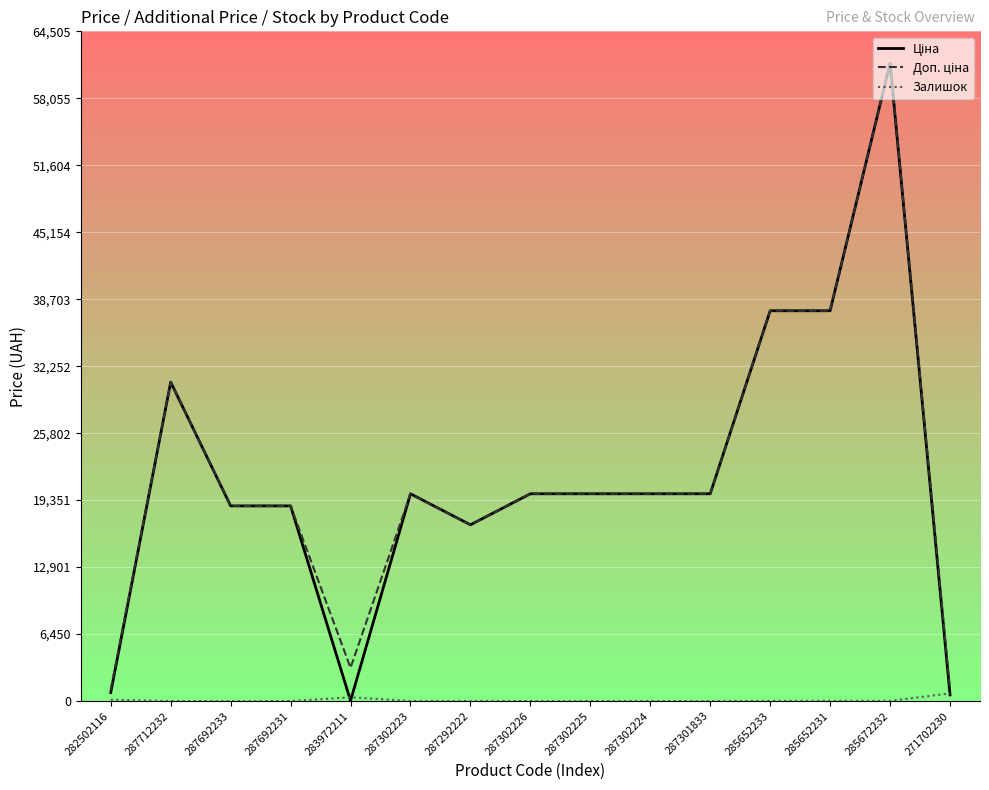

True or false: Залишок has a value of 13.0 at 285652233.

True